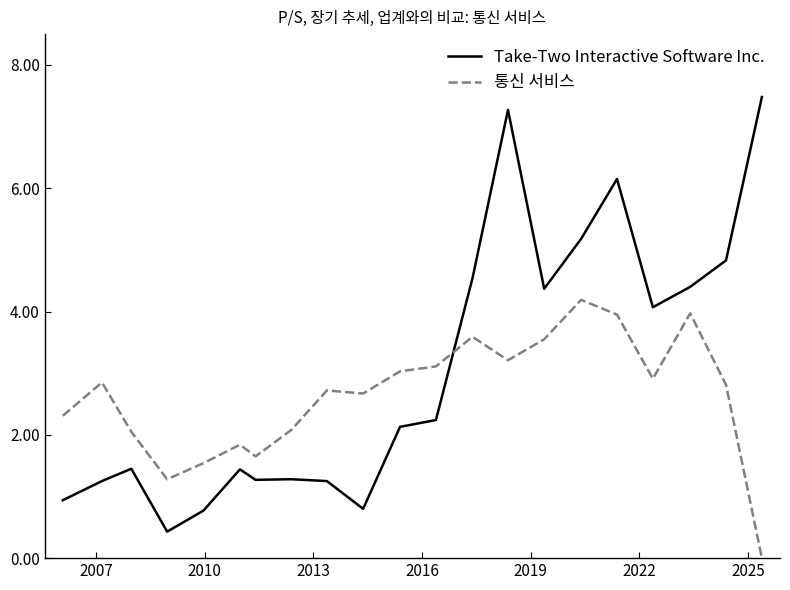

What is the maximum value shown in the chart?

7.5